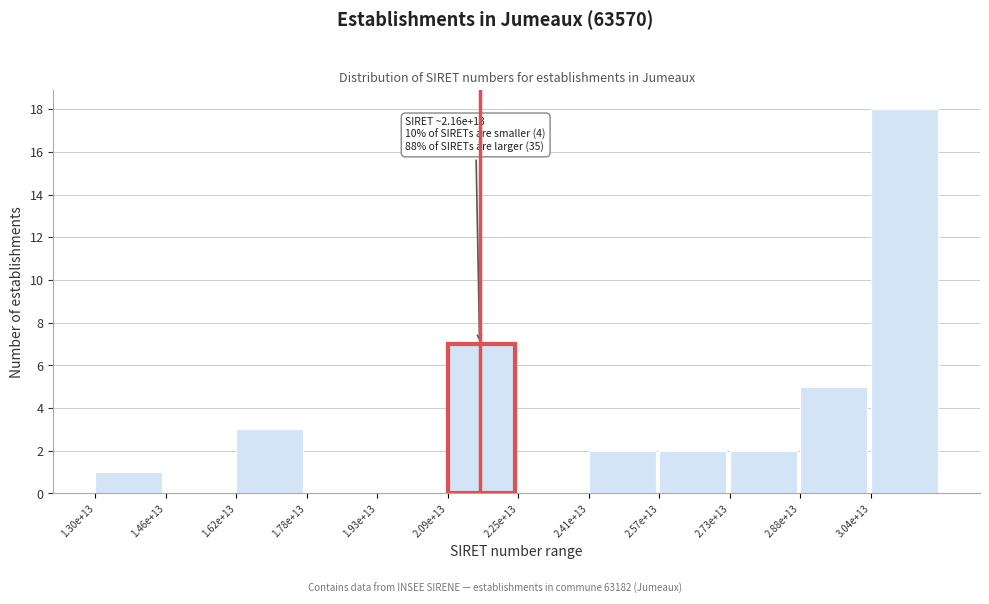

Reading left to right, what are all the values shown in this chart?

1.30e+13=1	1.46e+13=0	1.62e+13=3	1.78e+13=0	1.93e+13=0	2.09e+13=7	2.25e+13=0	2.41e+13=2	2.57e+13=2	2.73e+13=2	2.88e+13=5	3.04e+13=18